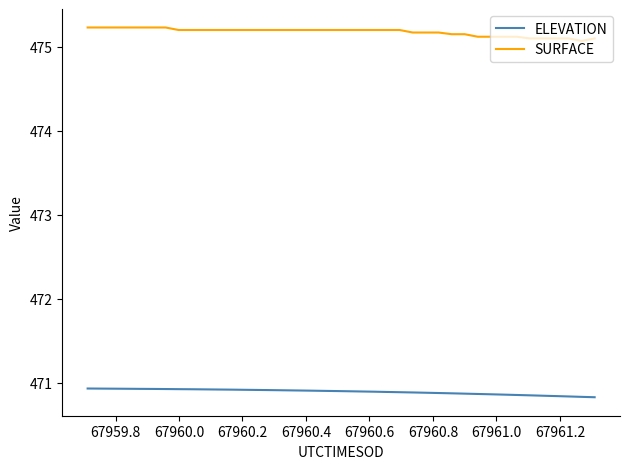

True or false: SURFACE and ELEVATION cross at least once.

False